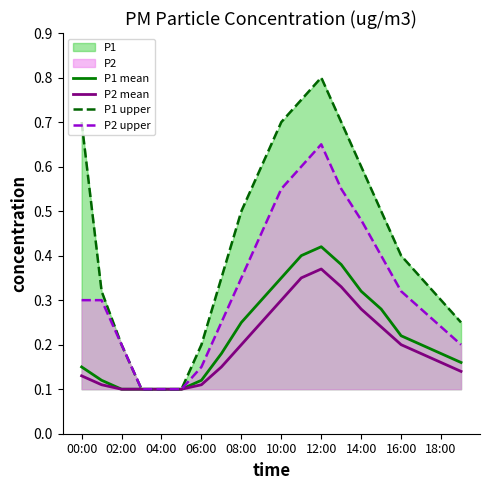

Which label corresponds to the largest value in the chart?

12:00